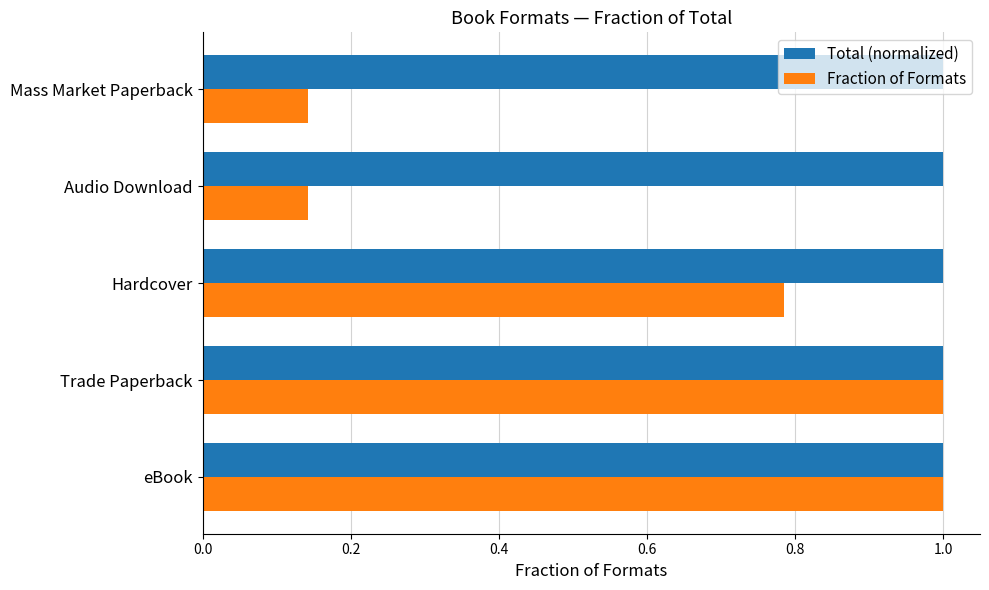

True or false: Fraction of Formats has a value of 0.6 at Trade Paperback.

False